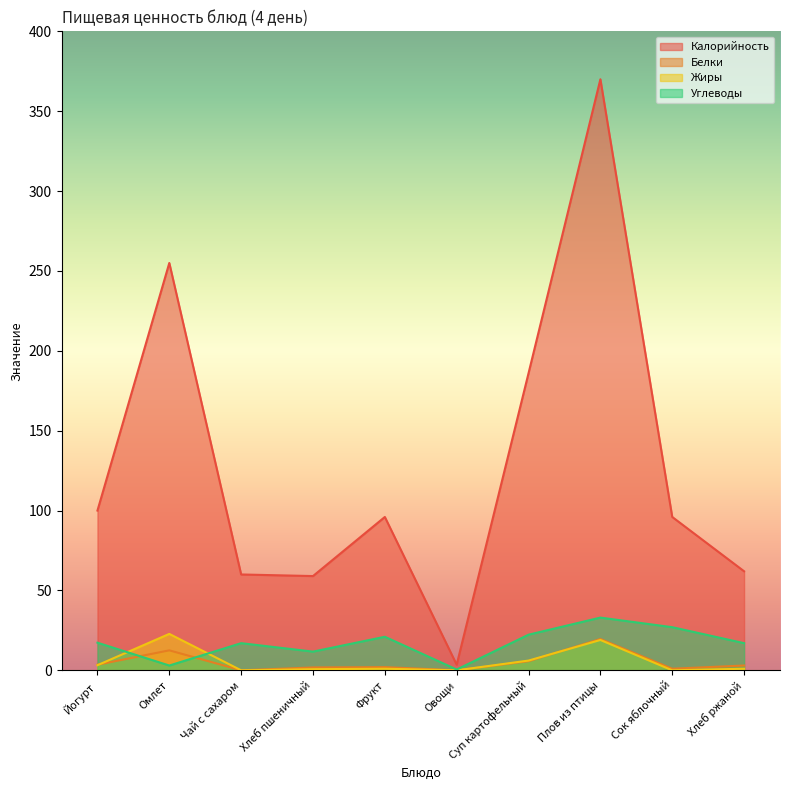

Where is the first local minimum for Углеводы?

Омлет